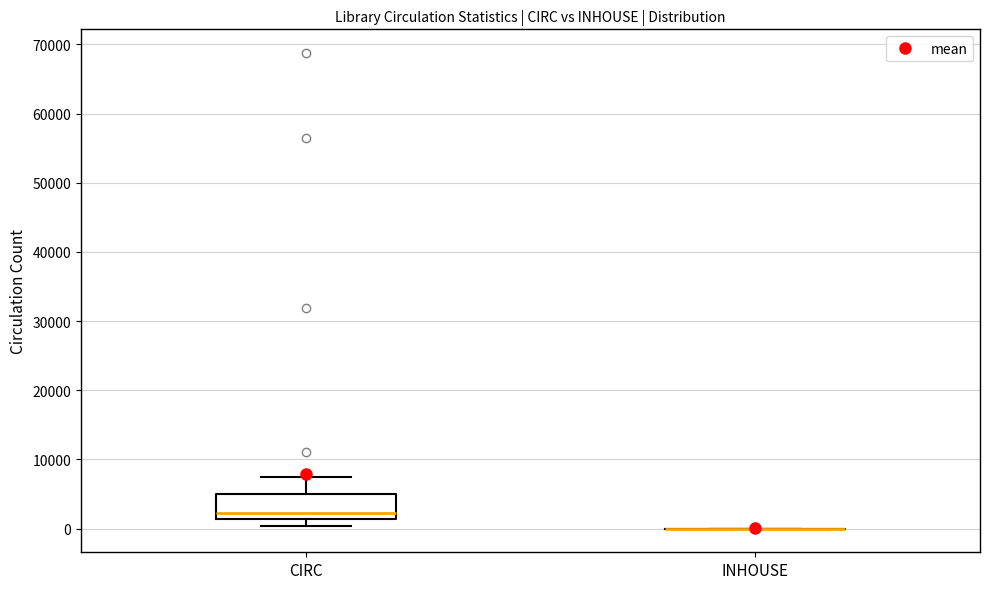

Reading left to right, read every box against the y-axis: the position of its median line, the range the box covers, and the ends of its whiskers. The values are not printed on the chart, so give them approximately, as read against the axis.

CIRC: median 2000, box 1000 to 5000, whiskers 0 to 8000
INHOUSE: box collapsed to a line at 0, whiskers 0 to 0